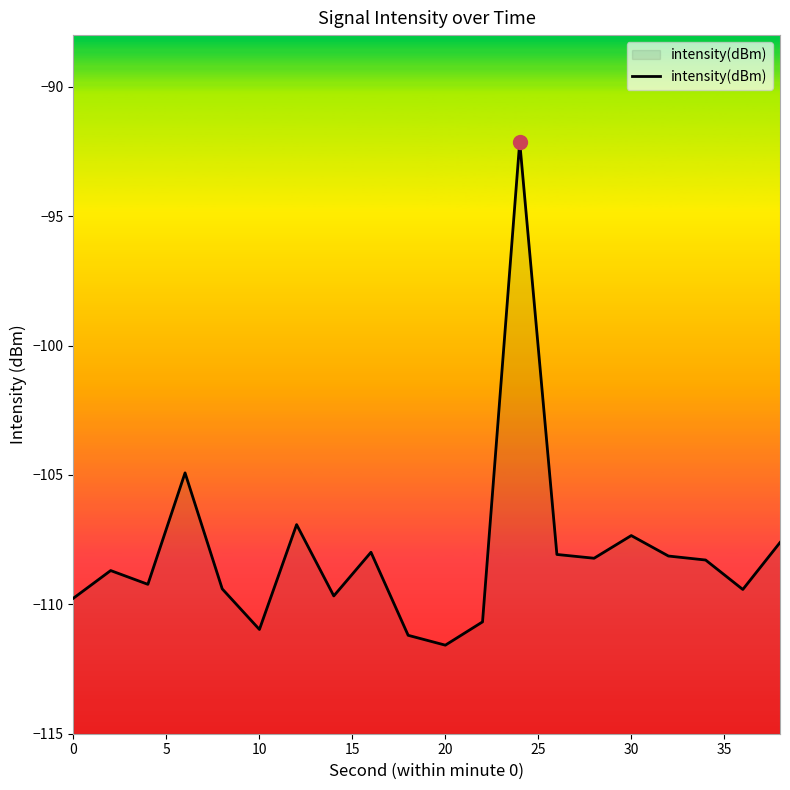

What is the smallest value displayed?

-111.6